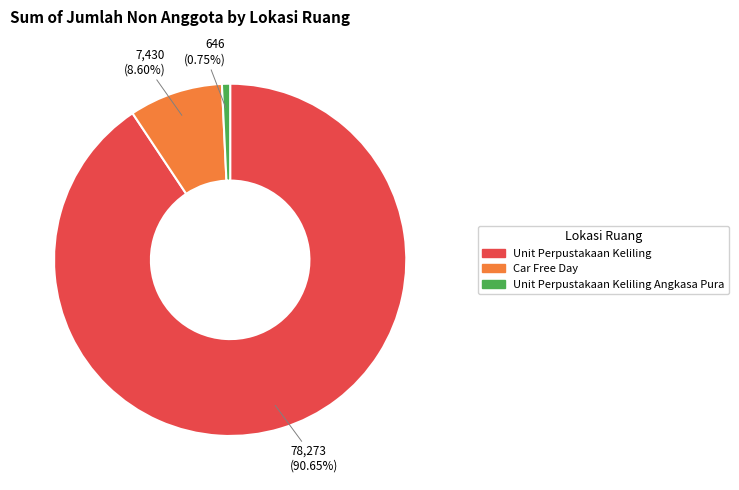

Between Unit Perpustakaan Keliling and Unit Perpustakaan Keliling Angkasa Pura, which is larger?

Unit Perpustakaan Keliling